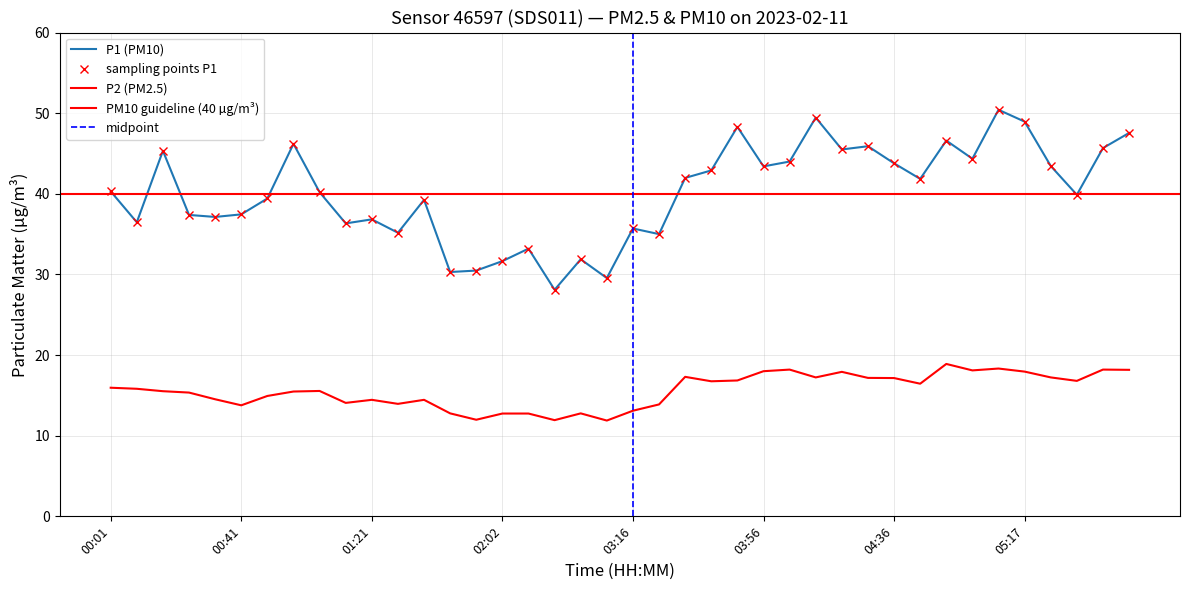

List the series in order of their peak value, highest first.

P1, P2